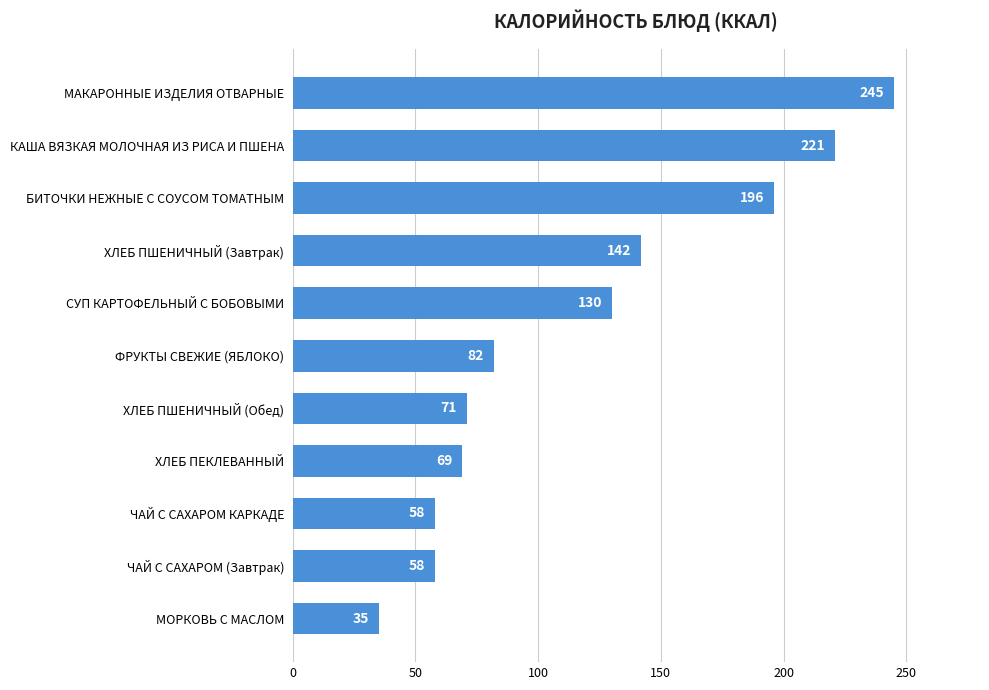

How many data points are less than 82?

5